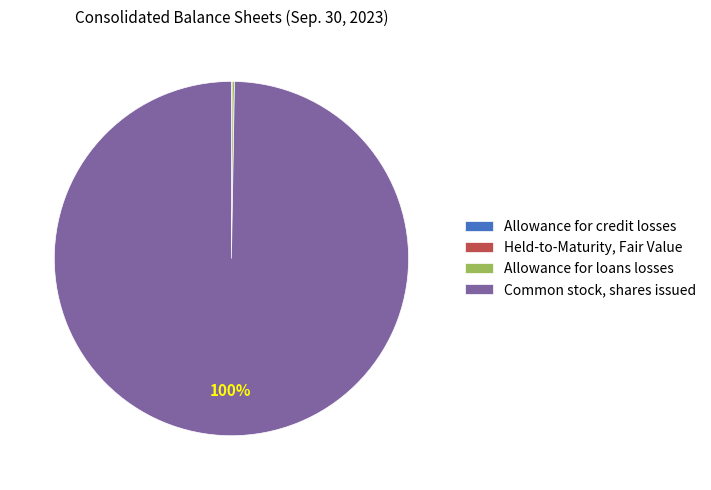

Does any single category account for the majority?

Yes